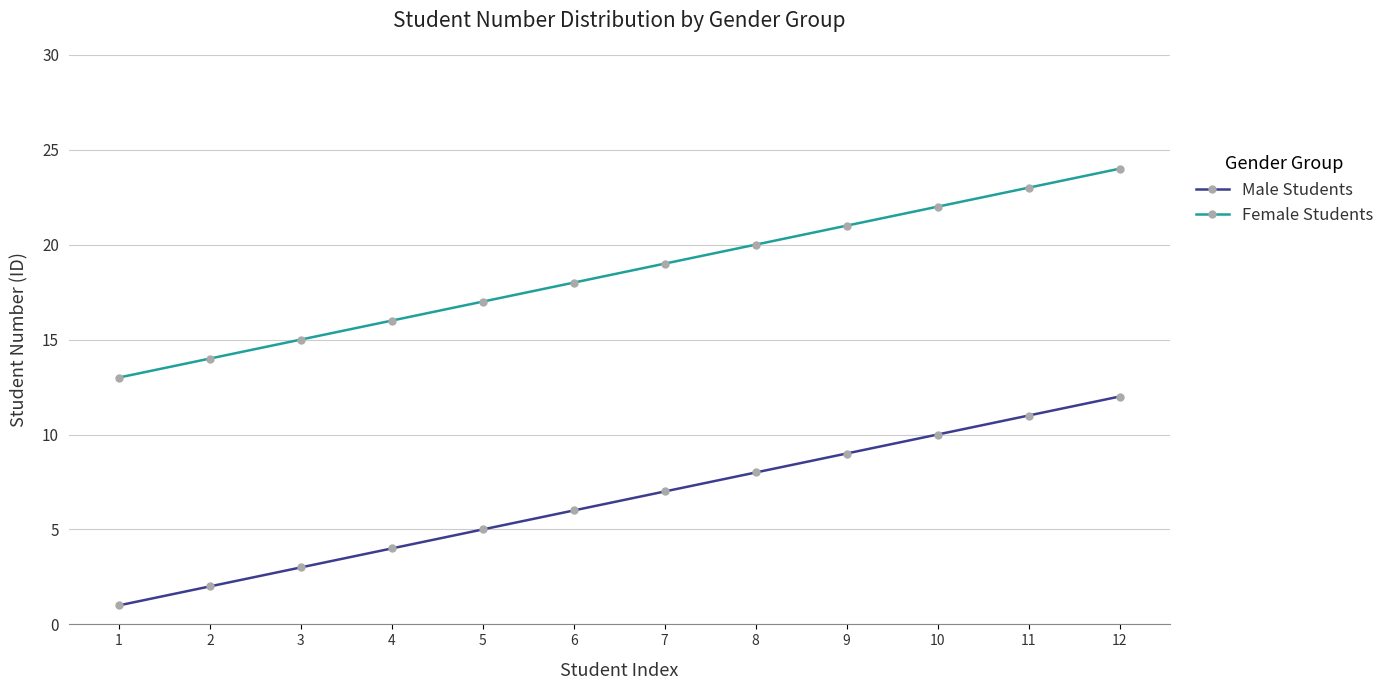

What is the total value across all series at 11?

34